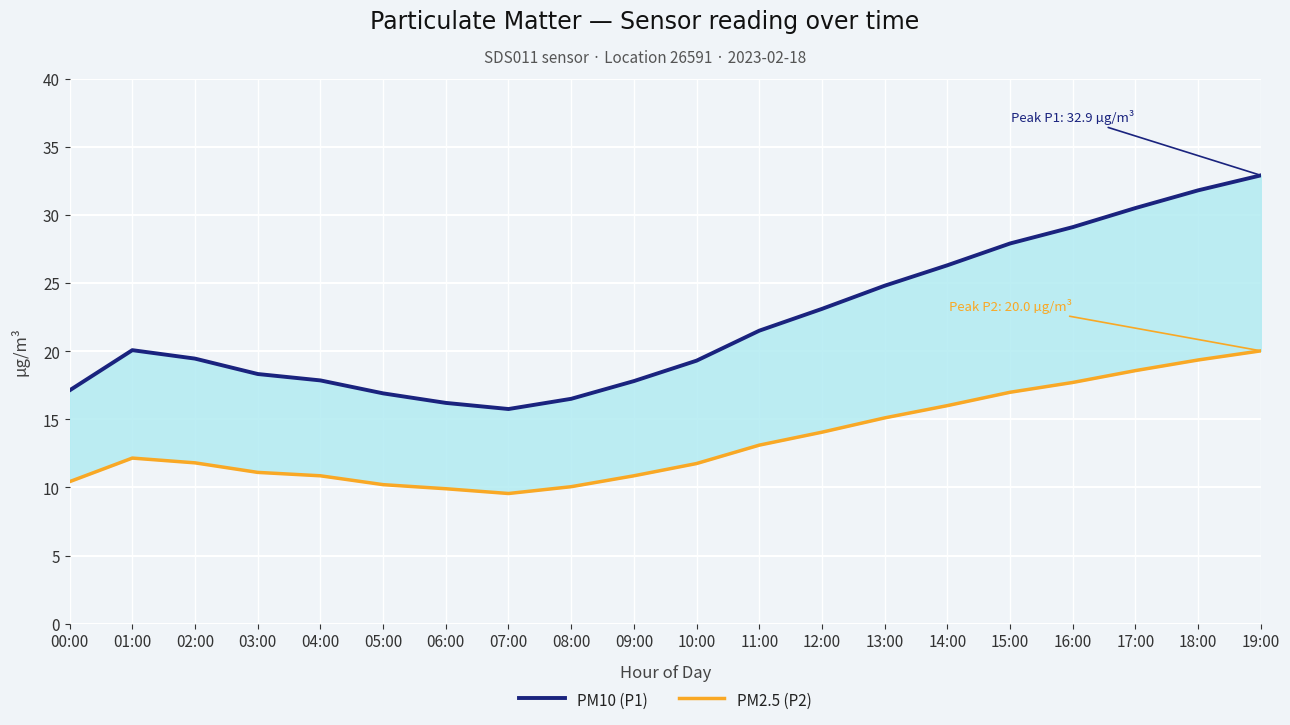

How many values in the PM10 (P1) series exceed 20?

10